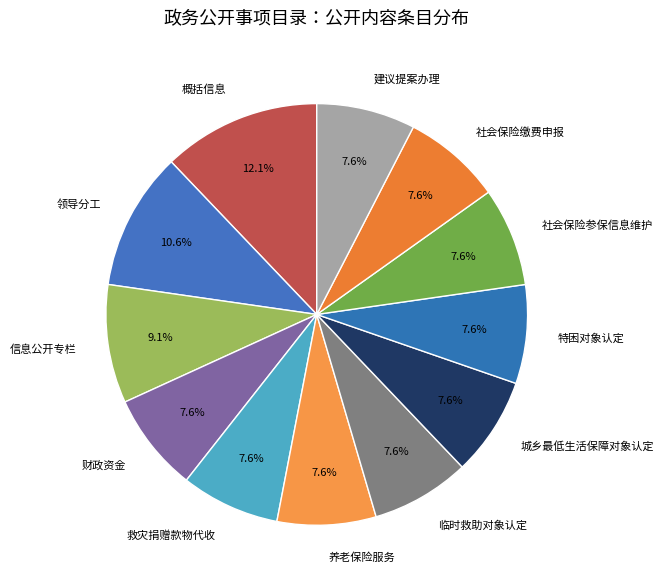

To the nearest percent, what is the average slice percentage?

8%